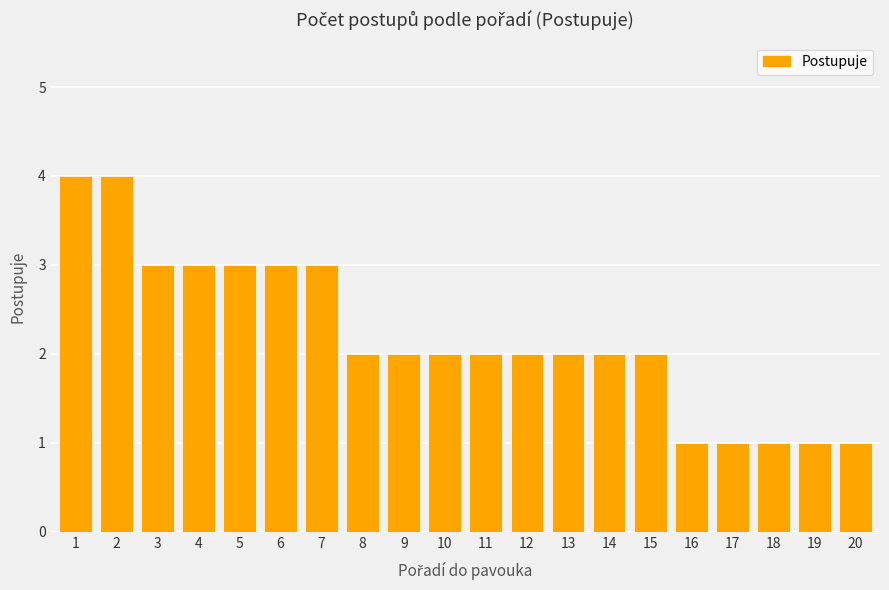

What is the value of the 10th bar from the left?

2